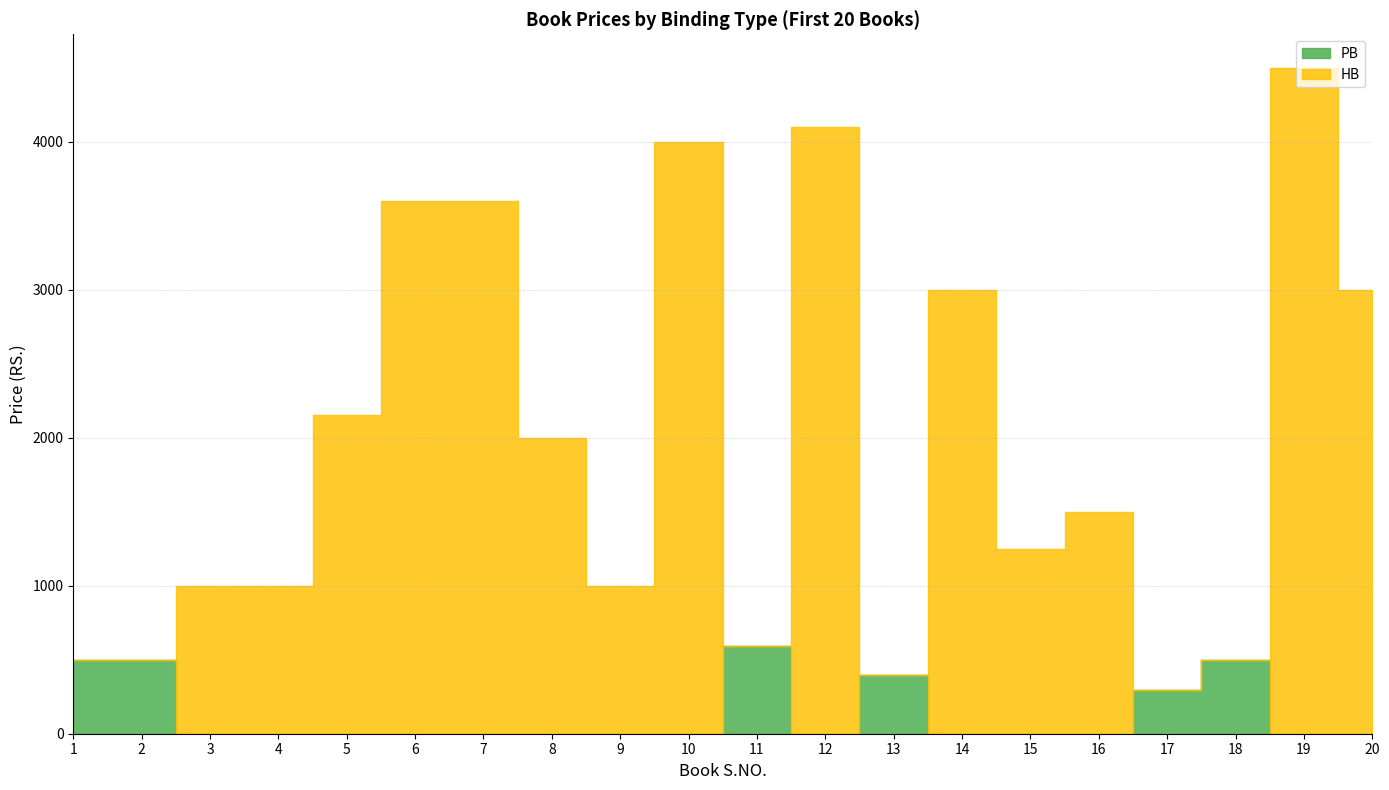

Reading left to right, transcribe all the data shown in this chart.

PB: 1=495	2=495	3=0	4=0	5=0	6=0	7=0	8=0	9=0	10=0	11=595	12=0	13=395	14=0	15=0	16=0	17=295	18=495	19=0	20=0
HB: 1=0	2=0	3=995	4=995	5=2150	6=3600	7=3600	8=1995	9=995	10=3995	11=0	12=4100	13=0	14=2995	15=1250	16=1495	17=0	18=0	19=4500	20=2995